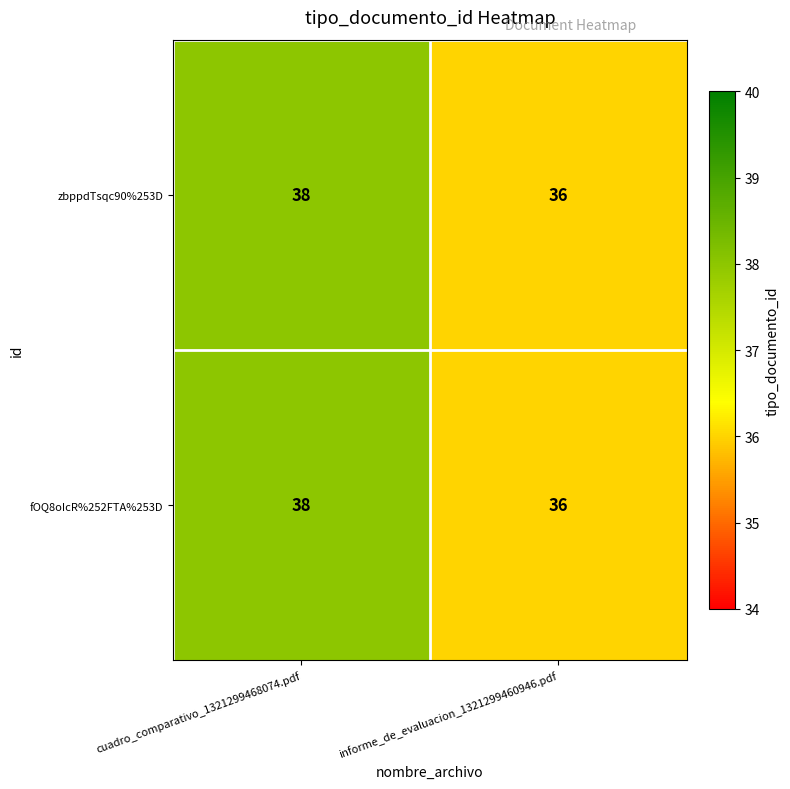

At which category is the sum across all series the highest?

cuadro_comparativo_1321299468074.pdf